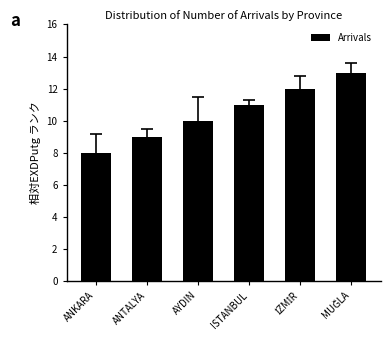

What is the approximate value at ANTALYA?

9